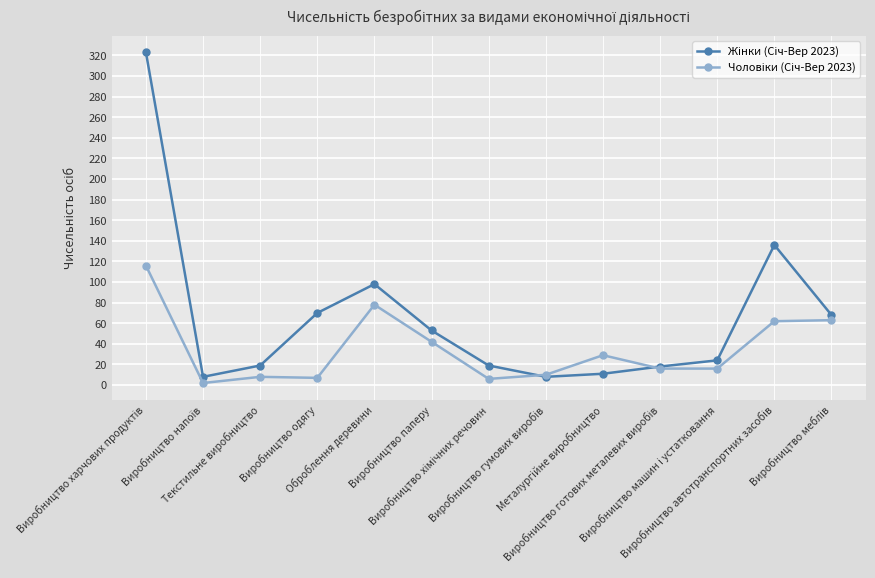

At how many categories does at least one series exceed 37?

6